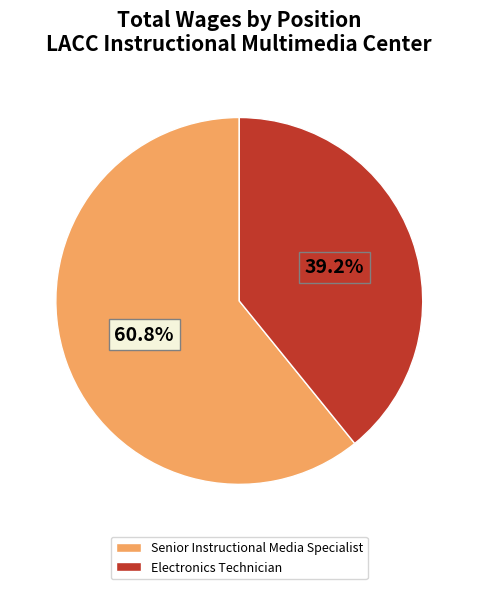

The Senior Instructional Media Specialist slice represents 54% of the pie. True or false?

False